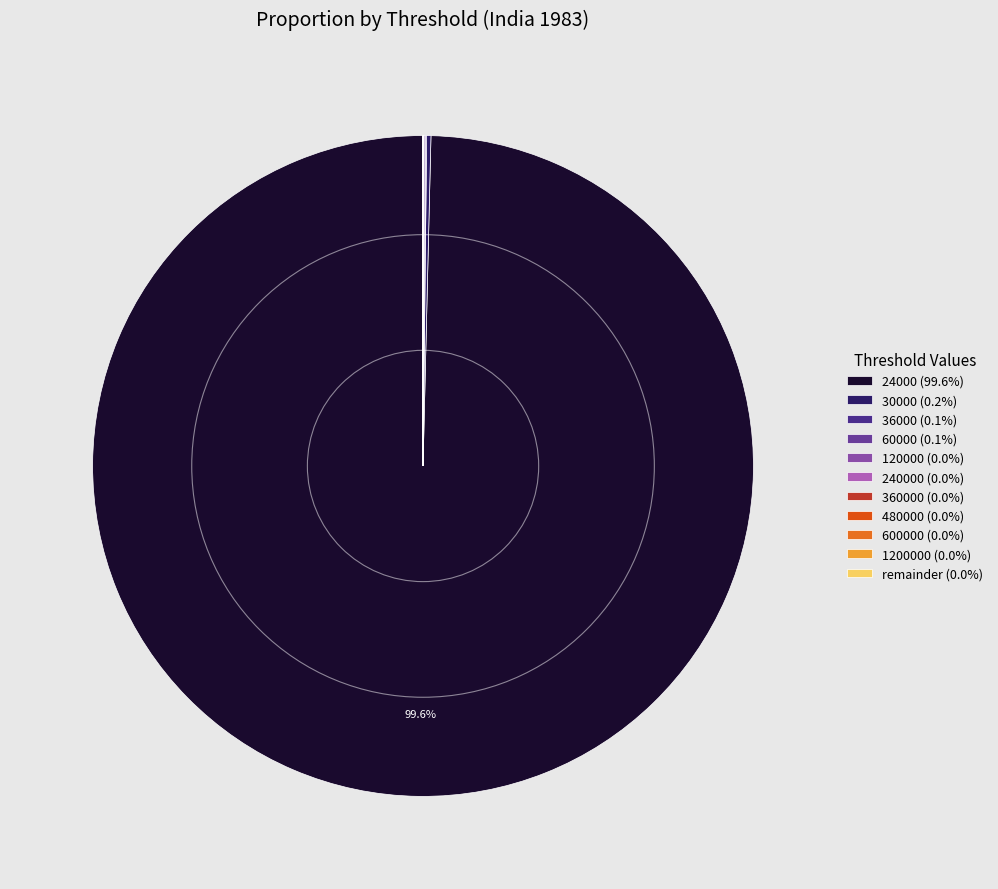

Is there any slice that represents more than half of the pie?

Yes